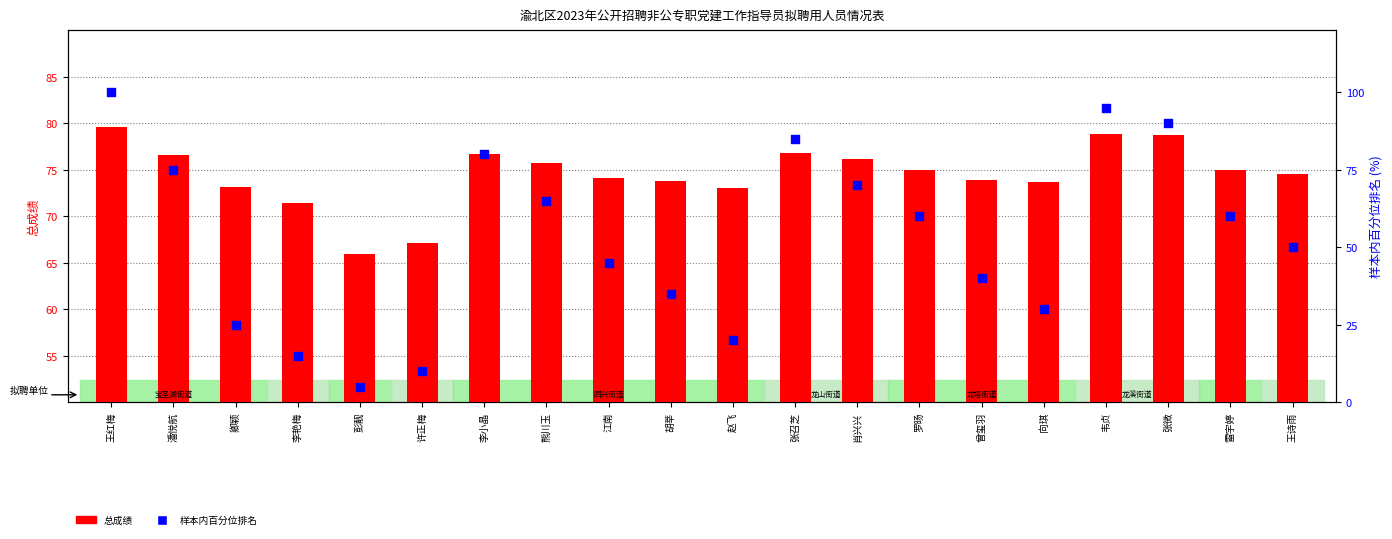

What are all the series names shown in the legend?

总成绩, 样本内百分位排名